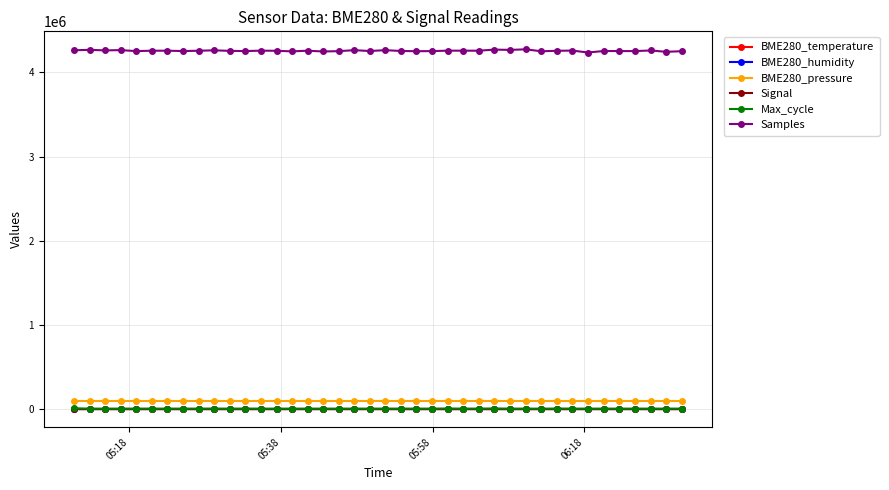

What is the value of the BME280_pressure point at the 18th from the left?

96910.9